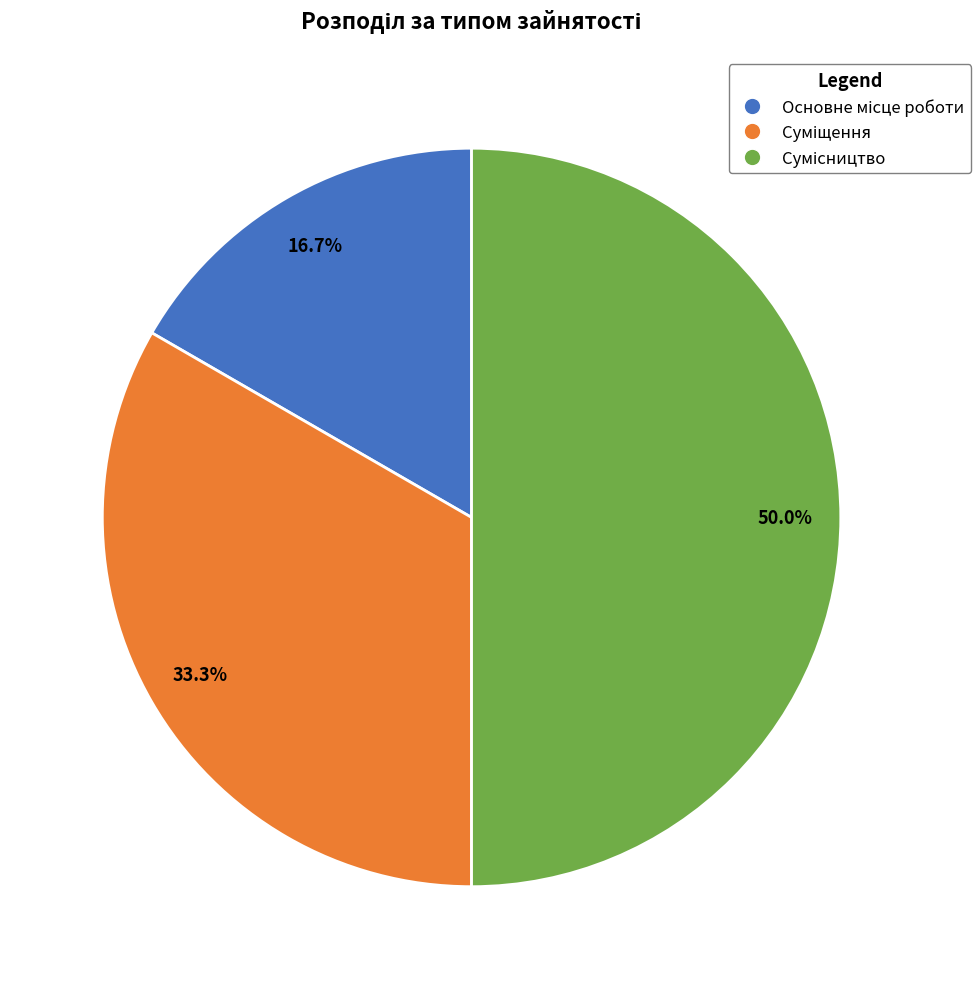

Which category has the smallest portion of the pie?

Основне місце роботи